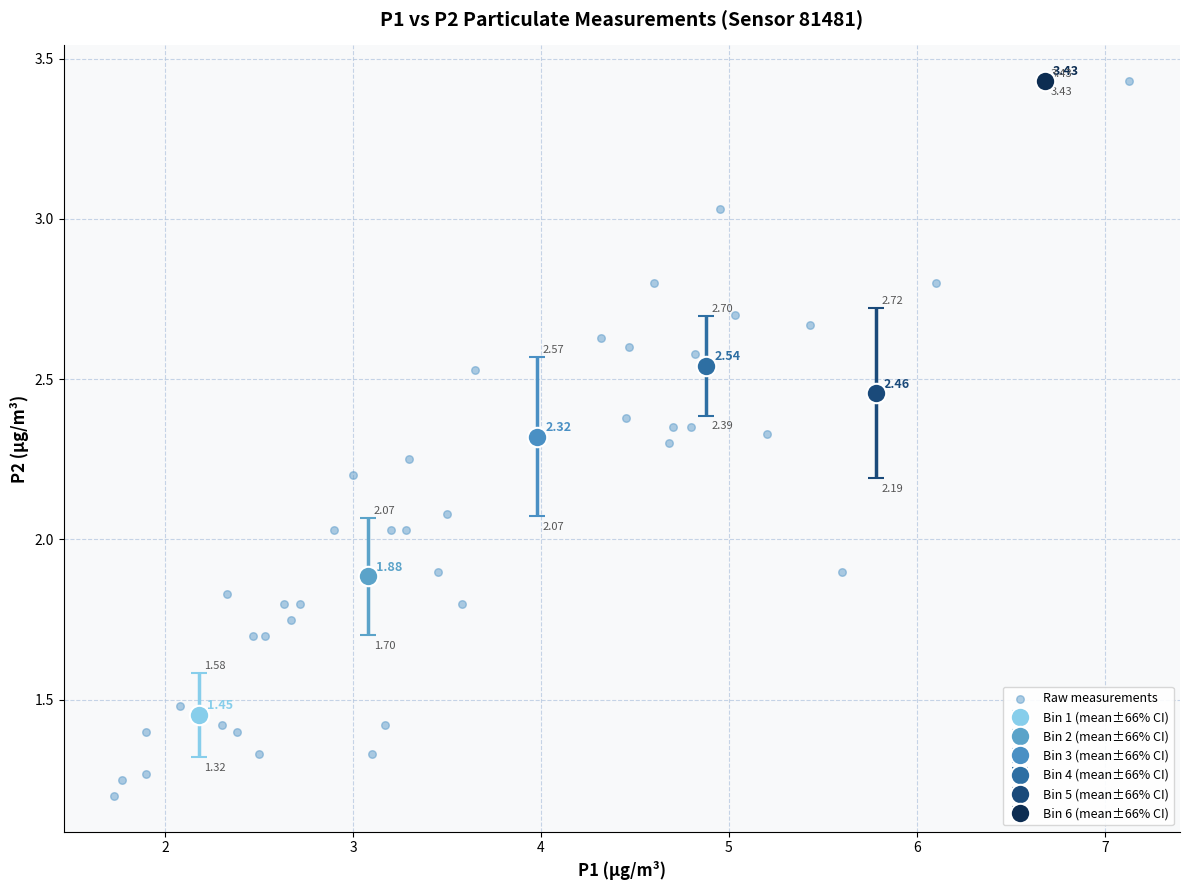

What is the range of X values (max minus min)?

5.4